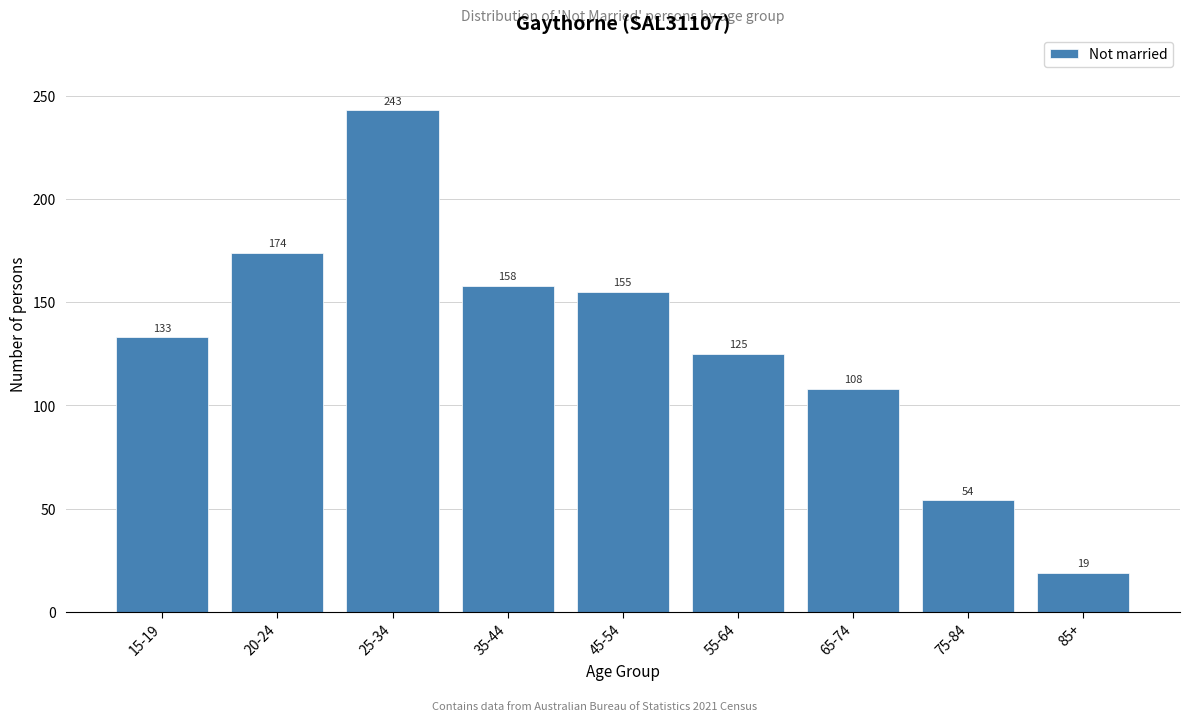

Reading left to right, transcribe all the data shown in this chart.

133	174	243	158	155	125	108	54	19